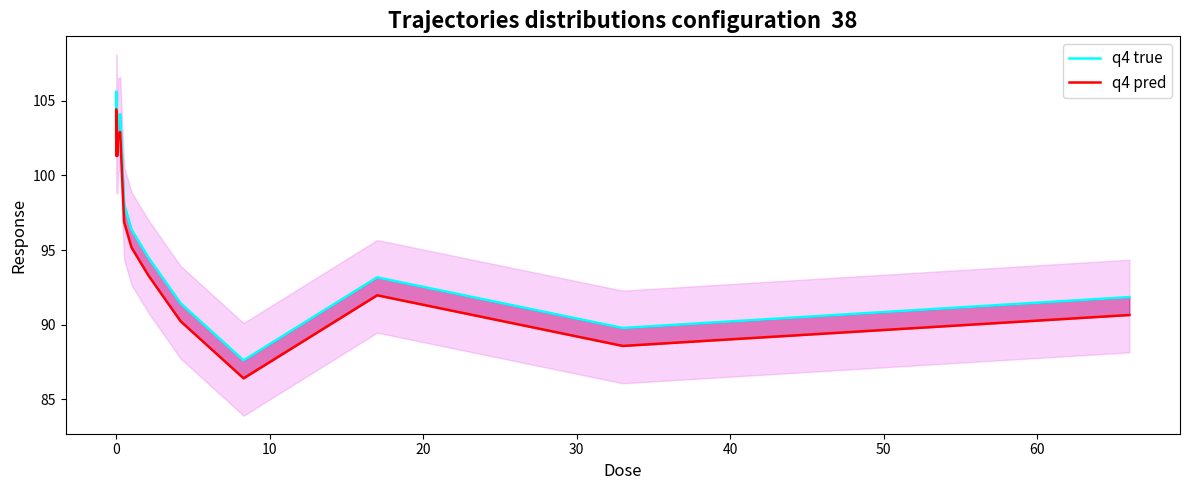

True or false: q4 pred has more than 0 points higher than both neighbors.

True